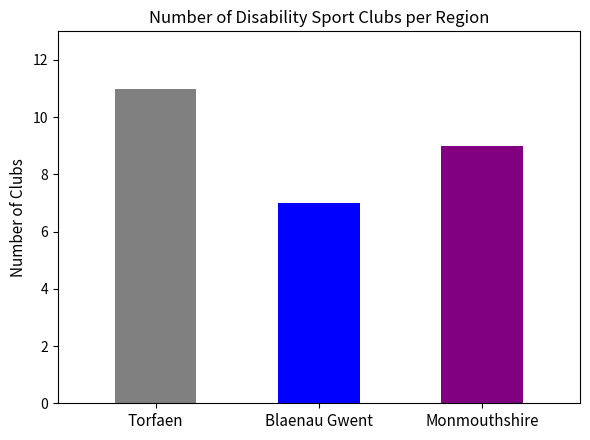

Are the bars horizontal?

No